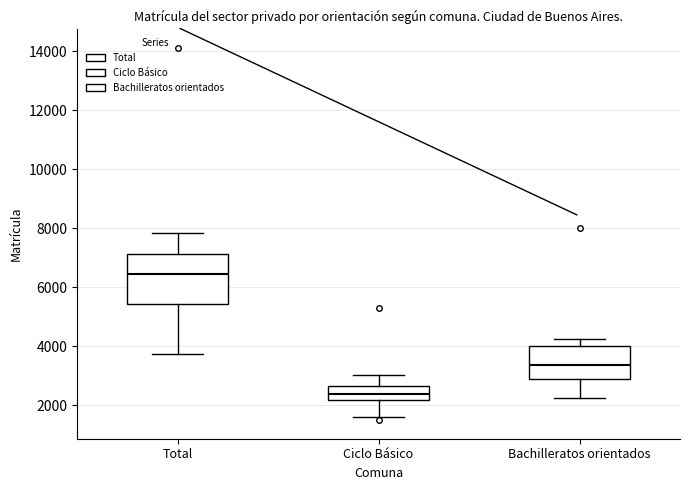

Reading left to right, transcribe this box plot: for each box, give where its median line is, the range the box spans, and where its two whiskers end, as read against the y-axis. The values are not printed on the chart, so give them approximately, as read against the axis.

Total: median 6400, box 5400 to 7200, whiskers 3800 to 7800
Ciclo Básico: median 2400, box 2200 to 2600, whiskers 1600 to 3000
Bachilleratos orientados: median 3400, box 2800 to 4000, whiskers 2200 to 4200